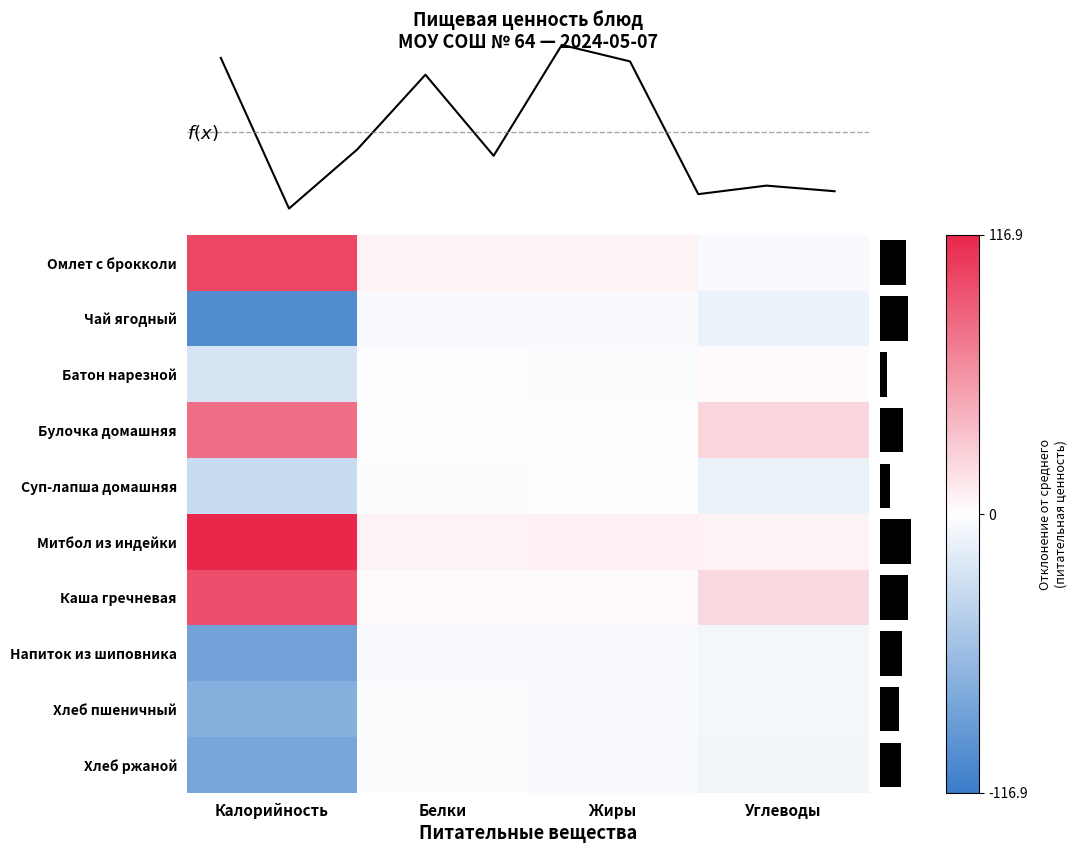

How many positive values does the Батон нарезной series have?

1